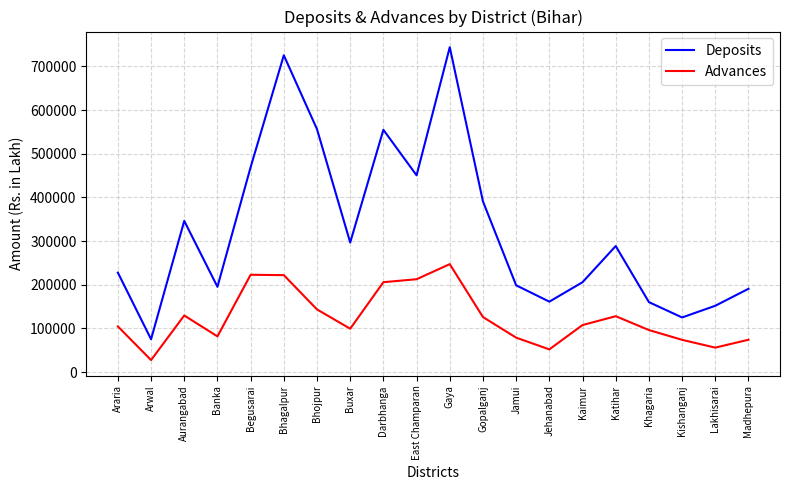

At Madhepura, list the series in order from smallest to largest.

Advances, Deposits